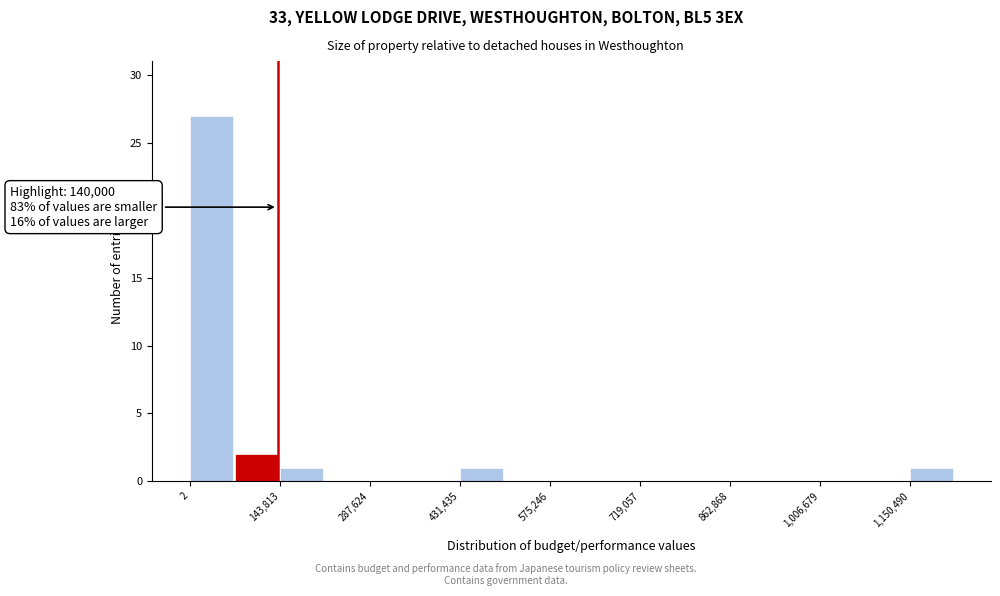

Read against the x-axis, roughly where is the centre of the tallest bar?

40000